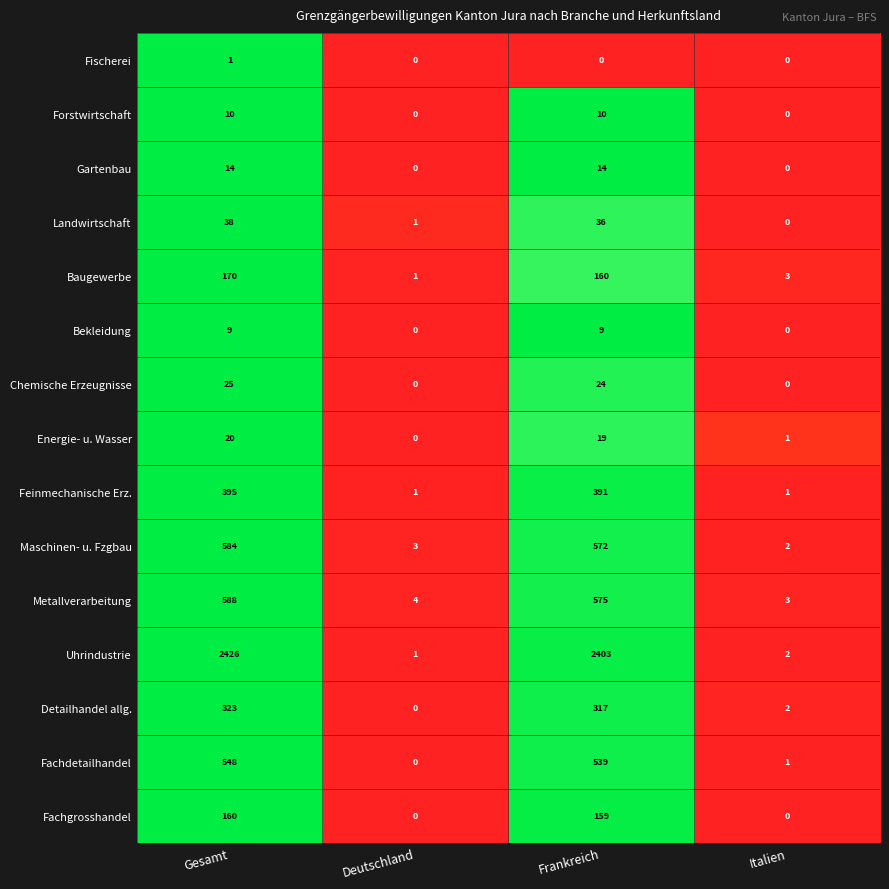

What is the difference between the second highest and minimum values in the Chemische Erzeugnisse series?

24